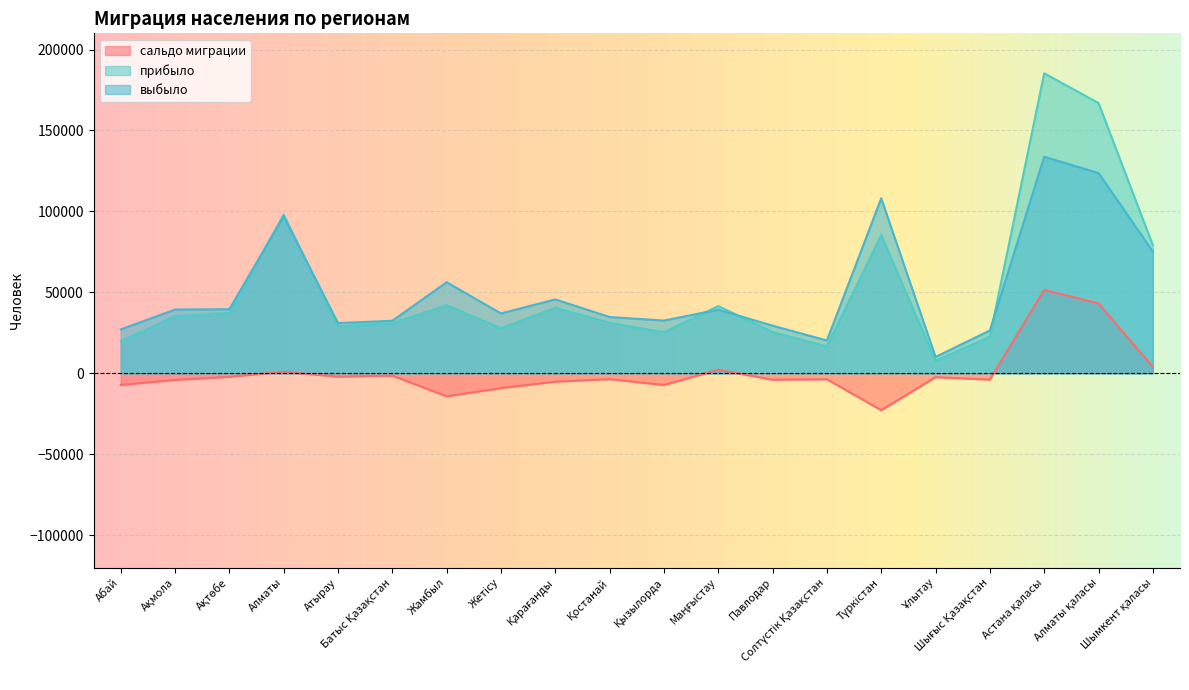

At Павлодар, list the series in order from largest to smallest.

выбыло, прибыло, сальдо миграции